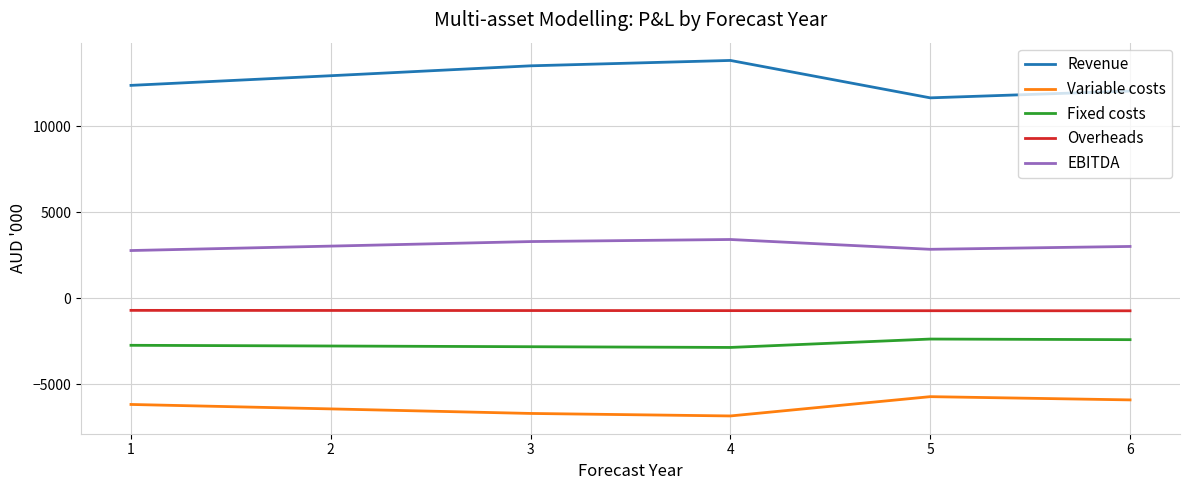

Which series changed the most between 2 and 4?

Revenue